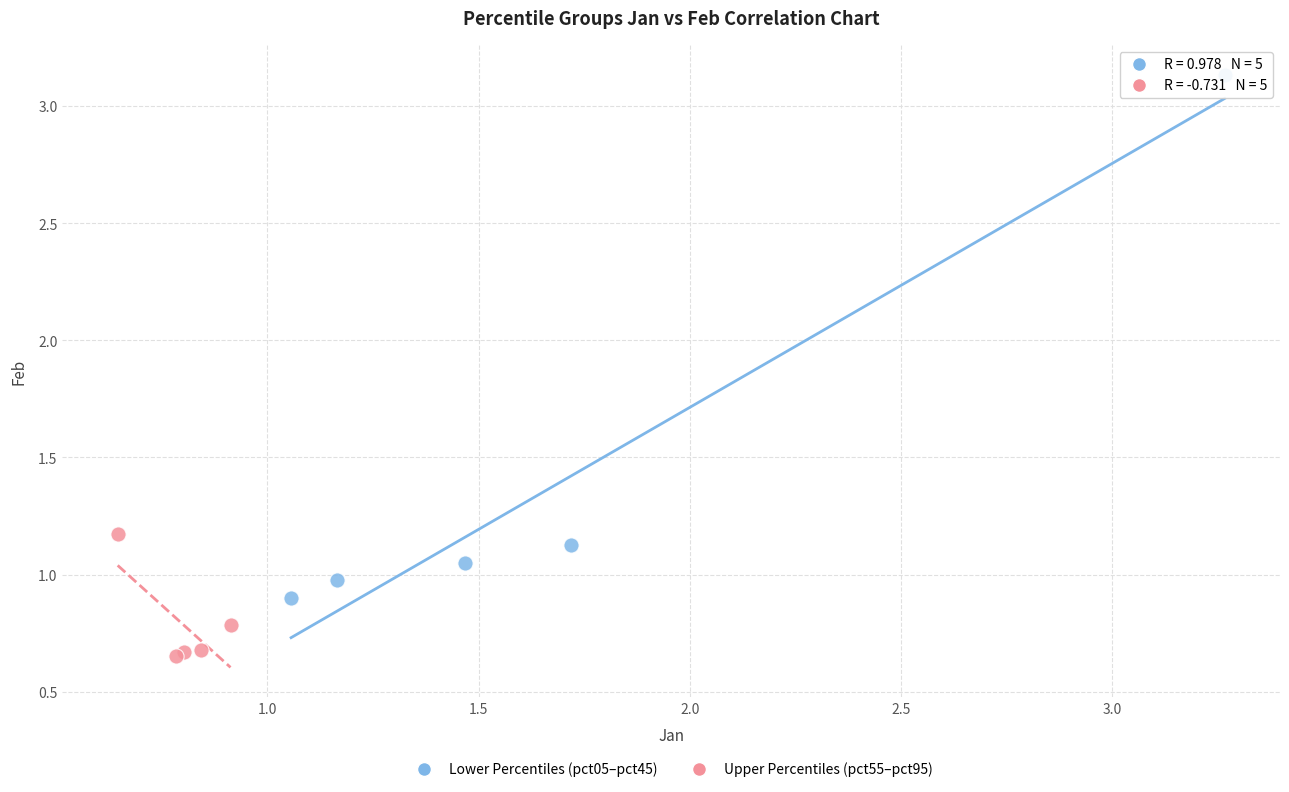

Which series reaches the minimum Y coordinate?

Upper Percentiles (pct55–pct95)